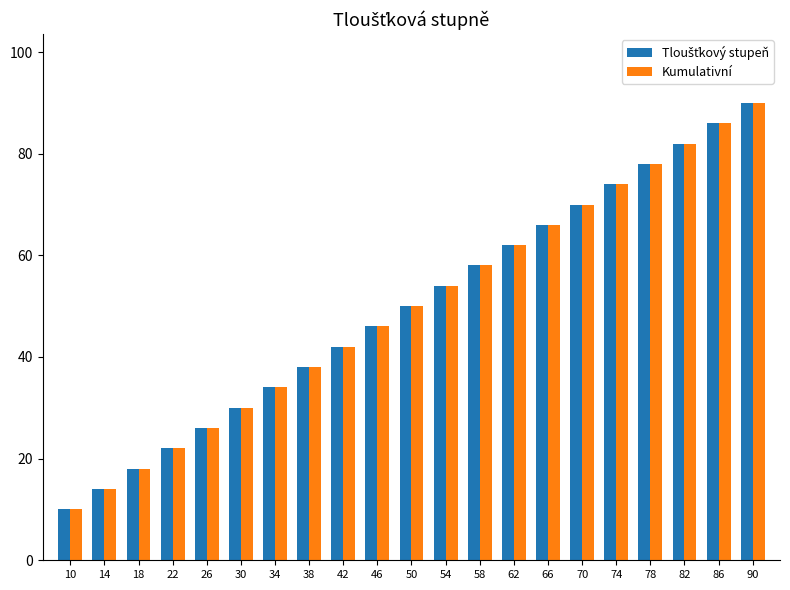

What is the greatest value displayed?

90